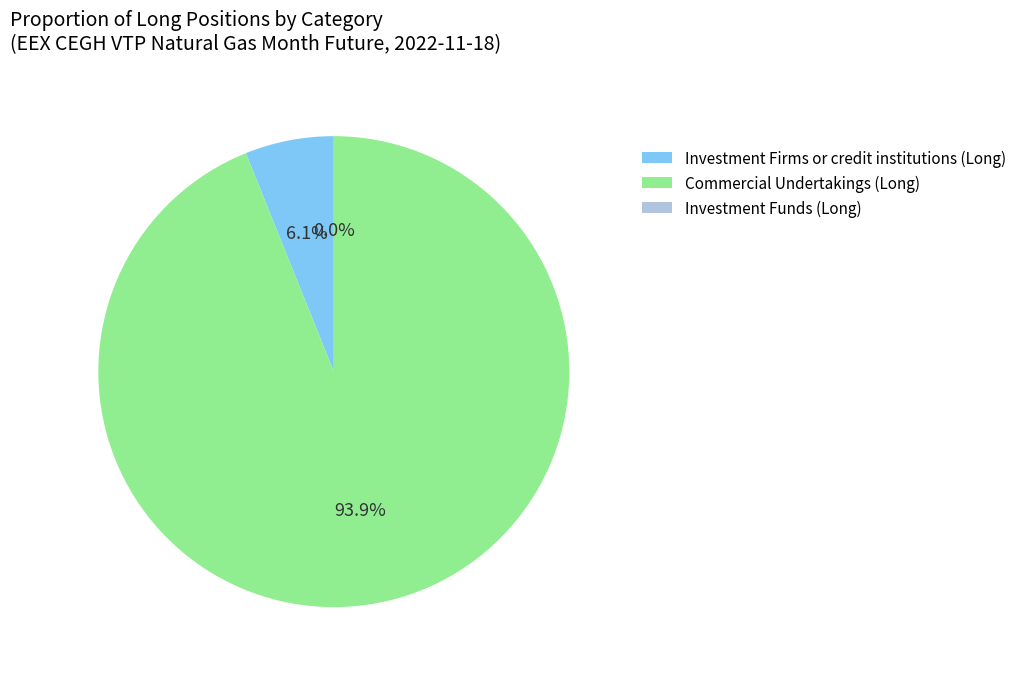

What is the change in value from Investment Firms or credit institutions (Long) to Investment Funds (Long)?

-852